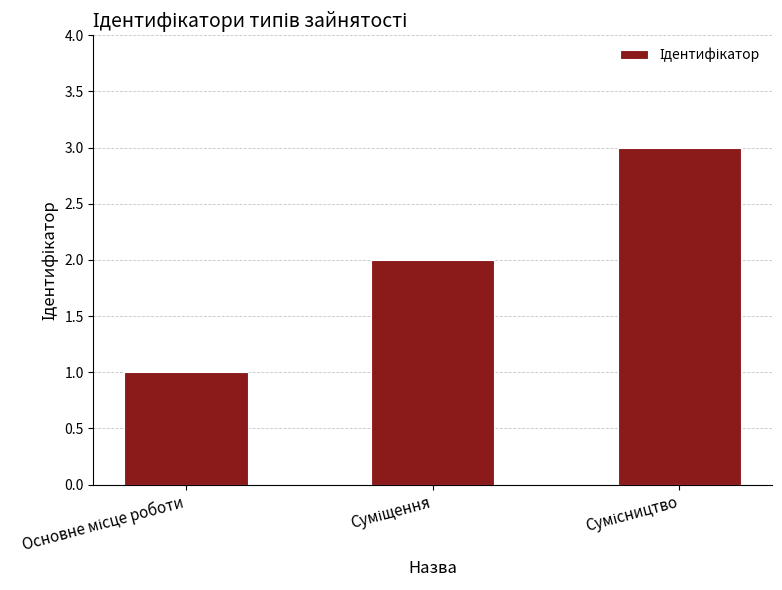

How many values are between 1 and 3?

3